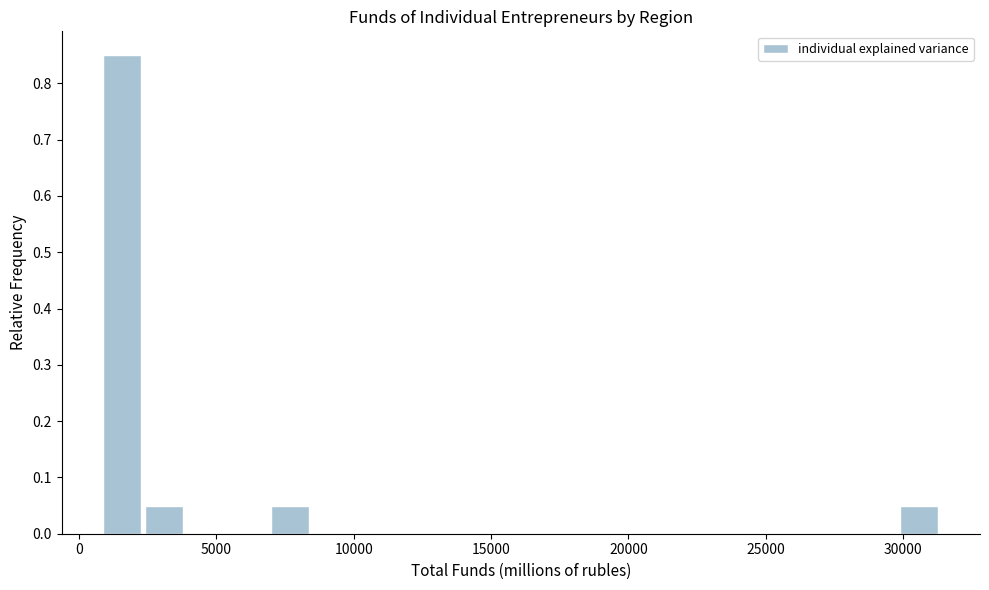

Around what value on the x-axis is the tallest bar? Give the approximate position of its centre, as read against the axis.

1500